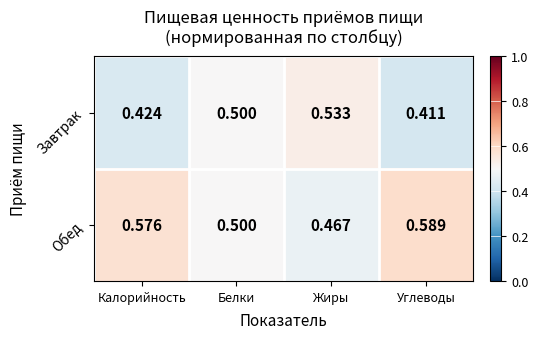

Which series has the largest total across all categories?

Обед